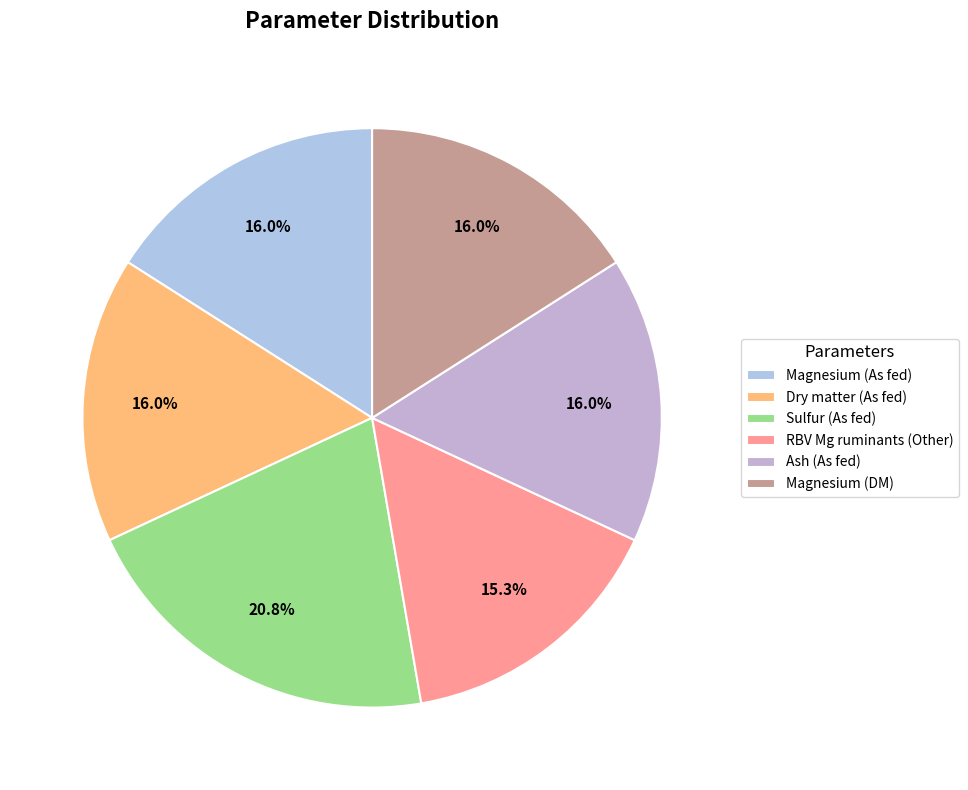

How many slices are in this pie chart?

6